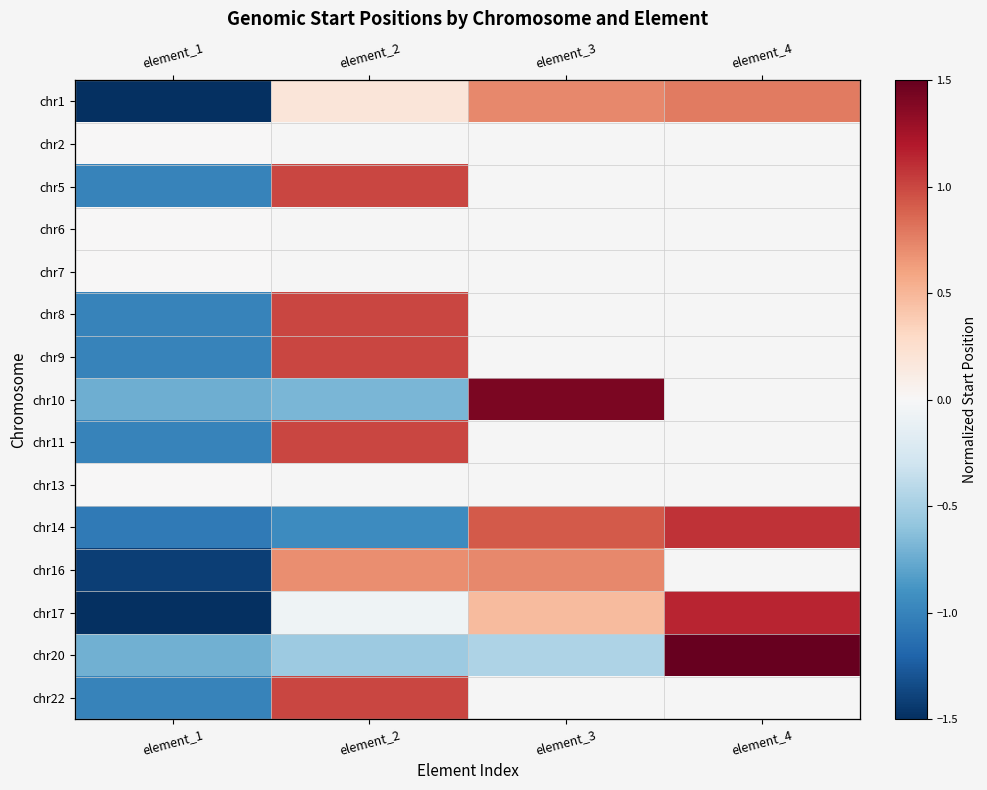

What is the total value across all series at element_1?

-12.2